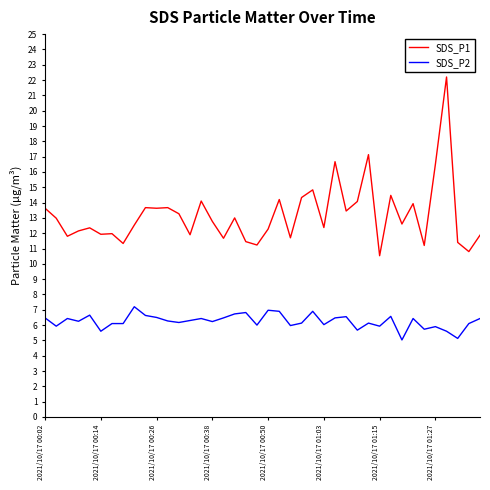

What is the difference between the maximum and minimum values in the SDS_P2 series?

2.2